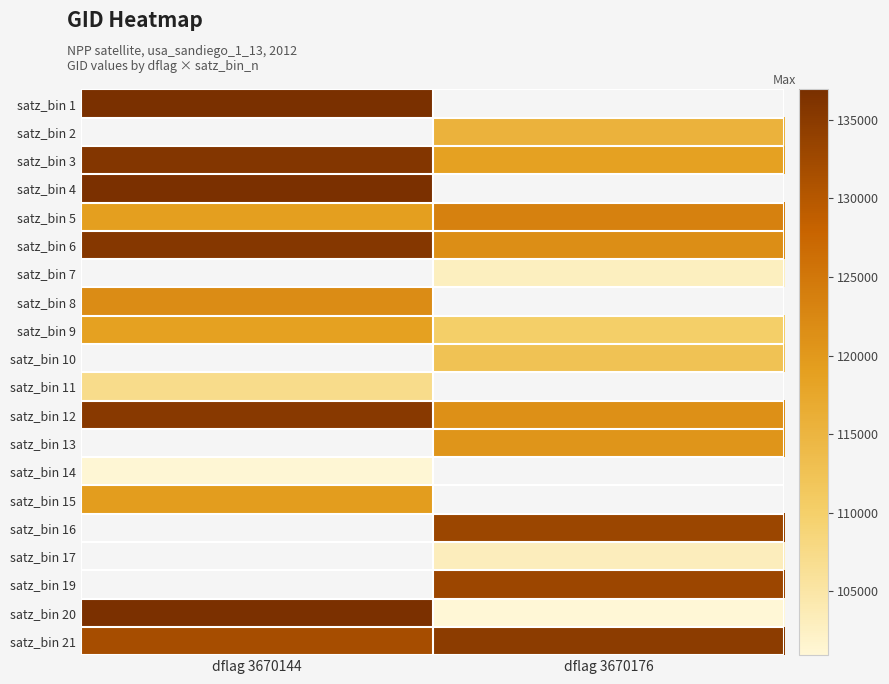

What is the maximum value for satz_bin 11?

107158.5